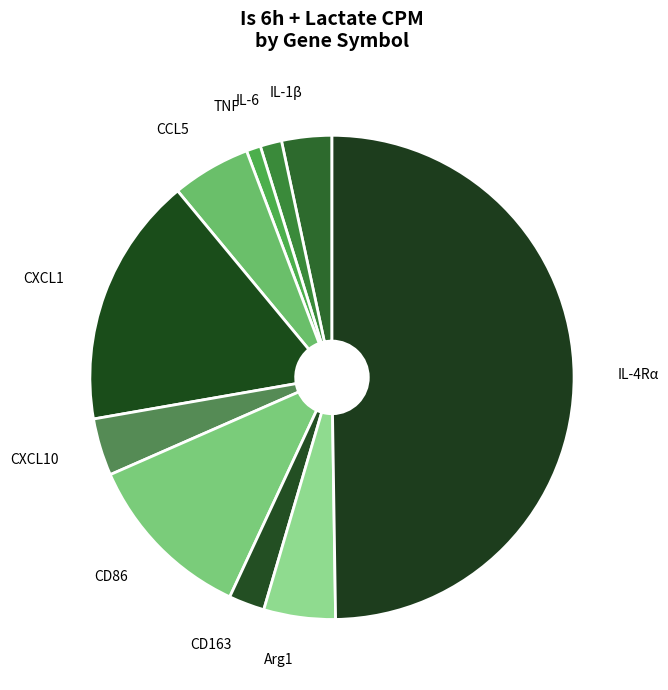

Is the sum of IL-4Rα and CD163 greater than half?

Yes